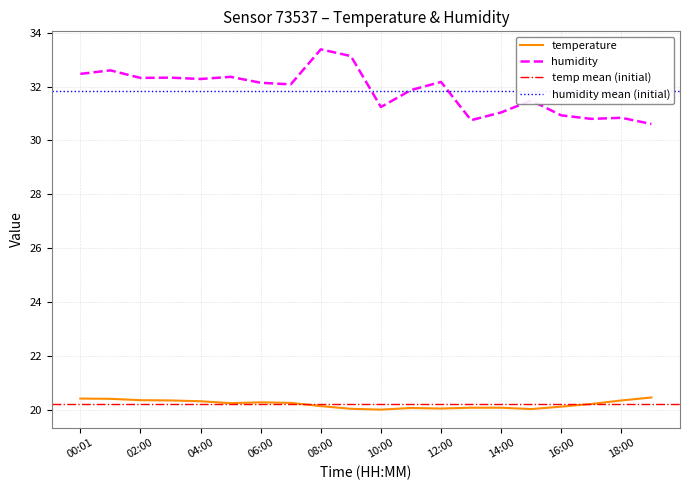

Reading left to right, what are all the values shown in this chart?

temperature: 20.4	20.4	20.4	20.4	20.3	20.2	20.3	20.3	20.1	20.0	20.0	20.1	20.1	20.1	20.1	20.0	20.1	20.2	20.4	20.5
humidity: 32.5	32.6	32.3	32.3	32.3	32.4	32.1	32.1	33.4	33.1	31.2	31.9	32.2	30.8	31.0	31.5	30.9	30.8	30.8	30.6